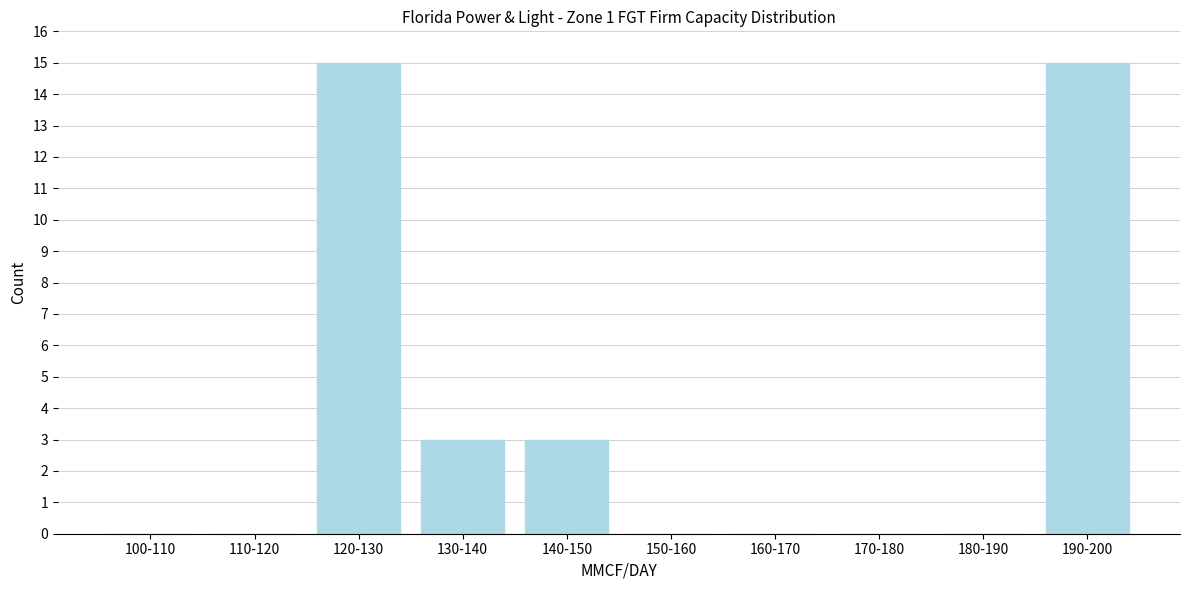

Reading left to right, extract all data points from this chart.

100-110=0	110-120=0	120-130=15	130-140=3	140-150=3	150-160=0	160-170=0	170-180=0	180-190=0	190-200=15